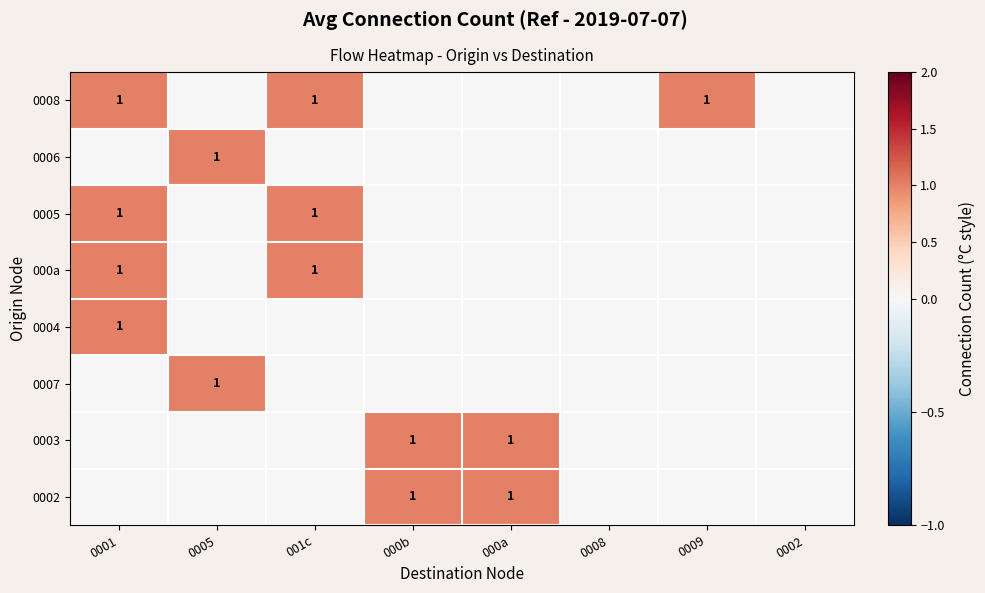

The value of 0002 at 0005 is 0. True or false?

True